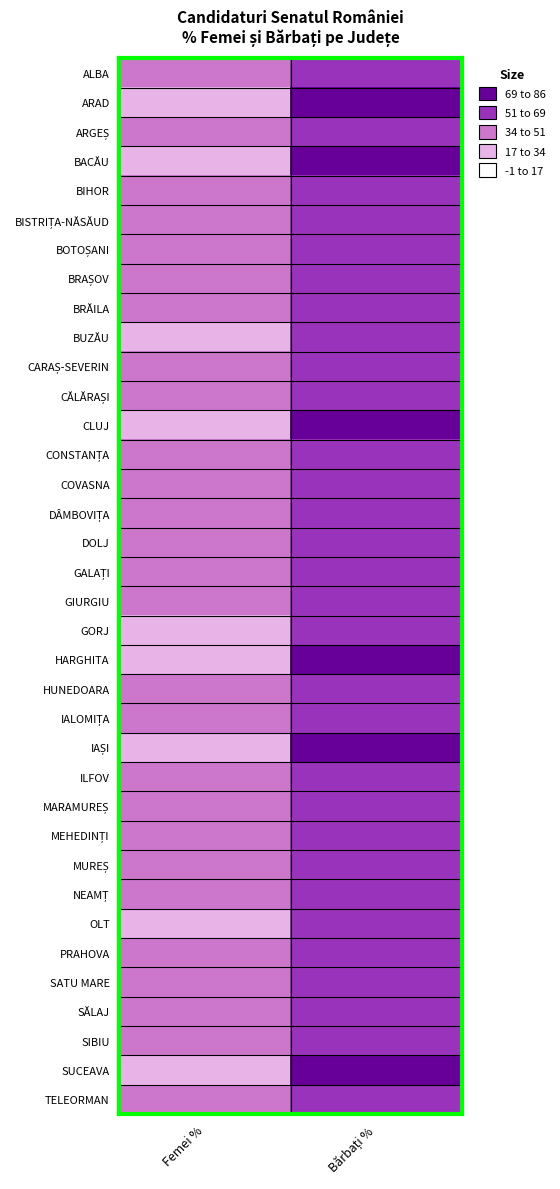

Which label corresponds to the smallest value in the chart?

Femei %